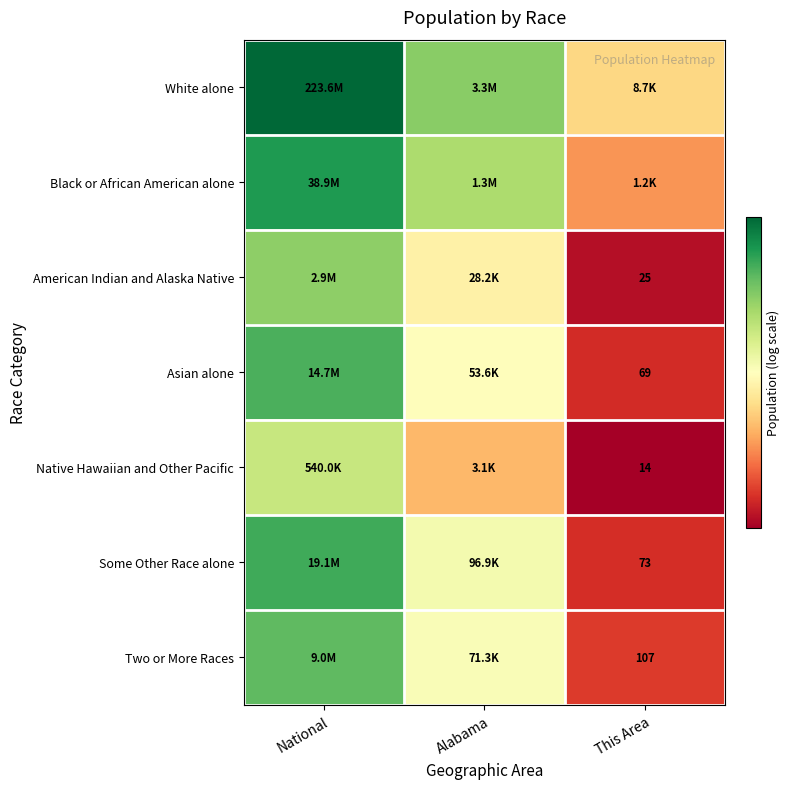

At how many categories does at least one series exceed 6?

3